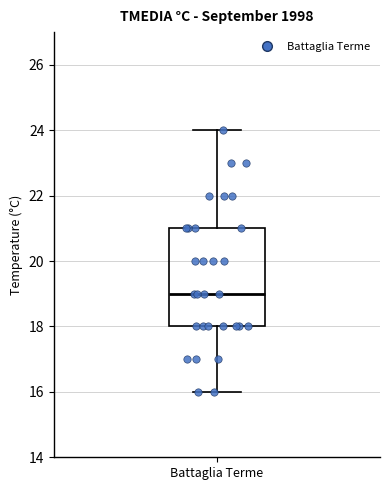

Where is the upper edge of the box for Battaglia Terme on the y-axis? The values are not printed on the chart, so give them approximately, as read against the axis.

21